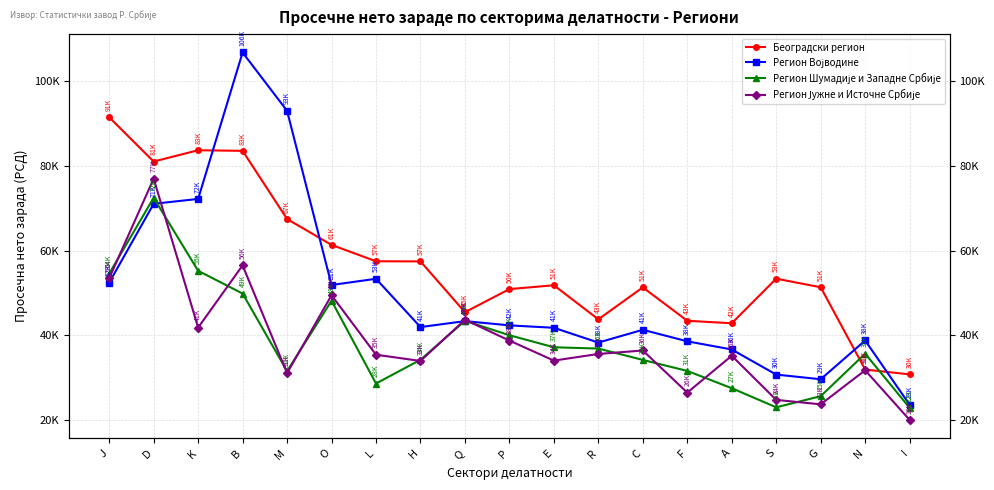

How many data points does each series have?

19